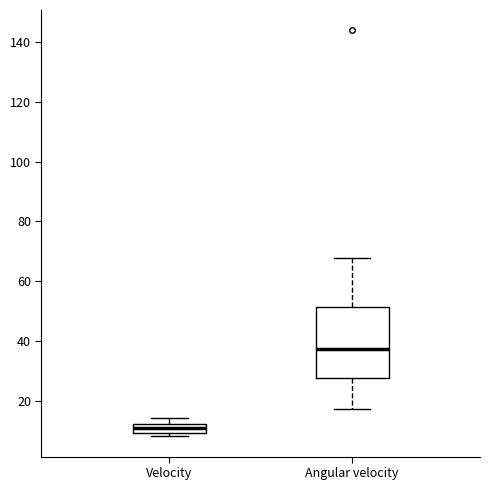

Comparing the boxes themselves (not the whiskers), which one is the tallest?

Angular velocity